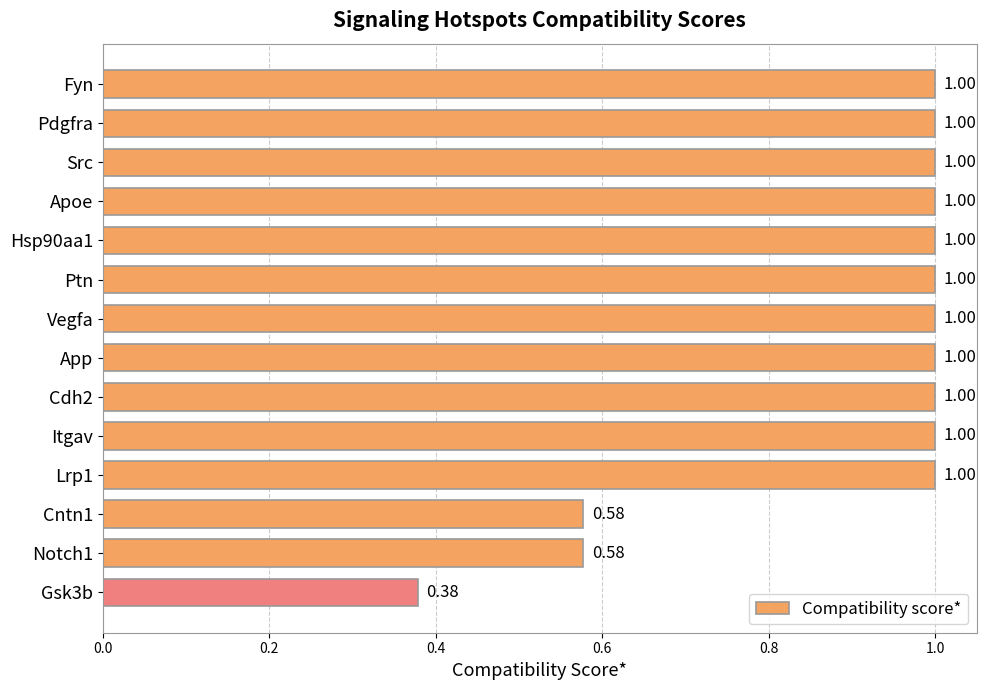

What is the label of the 6th bar from the top?

Ptn